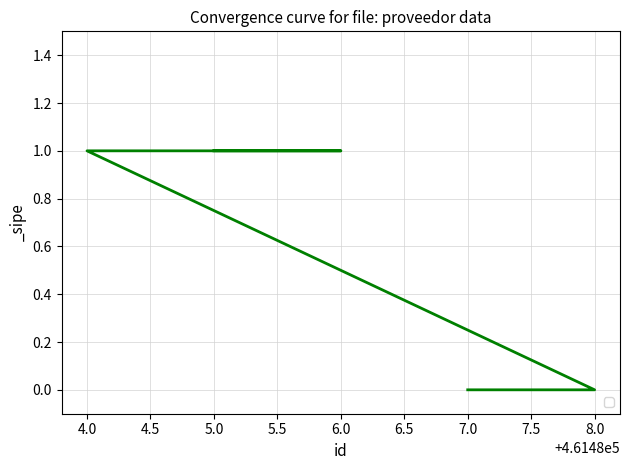

What is the difference between the maximum and second lowest values?

1